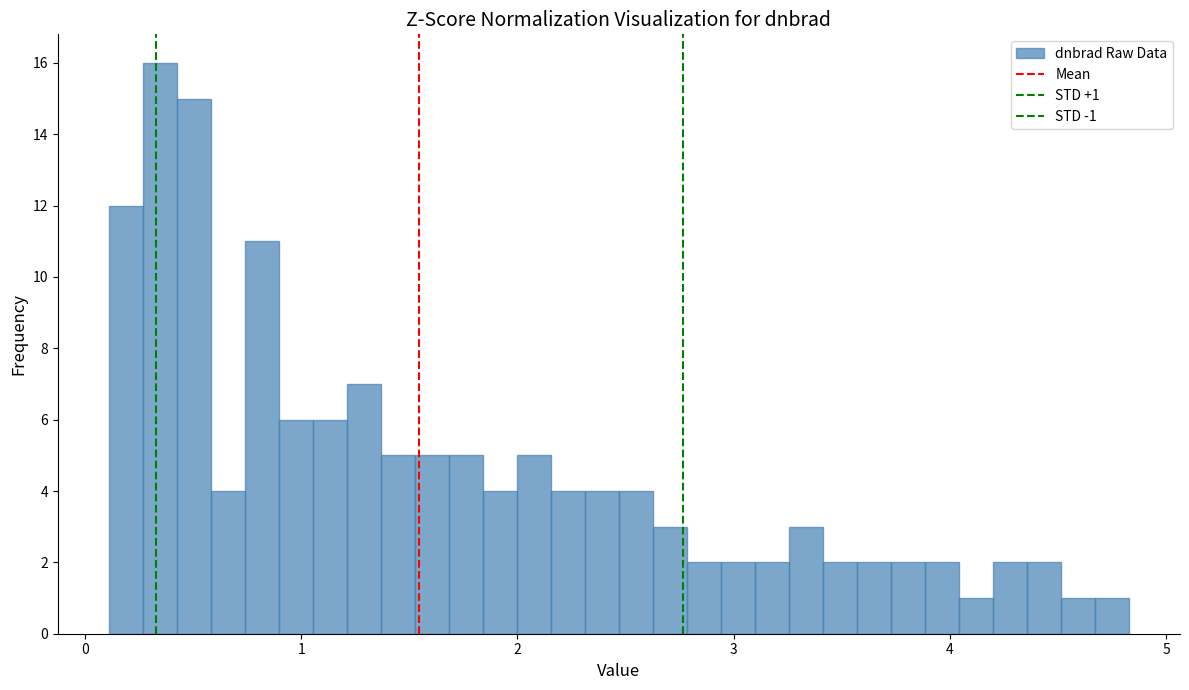

Around what value on the x-axis is the tallest bar? Give the approximate position of its centre, as read against the axis.

0.3